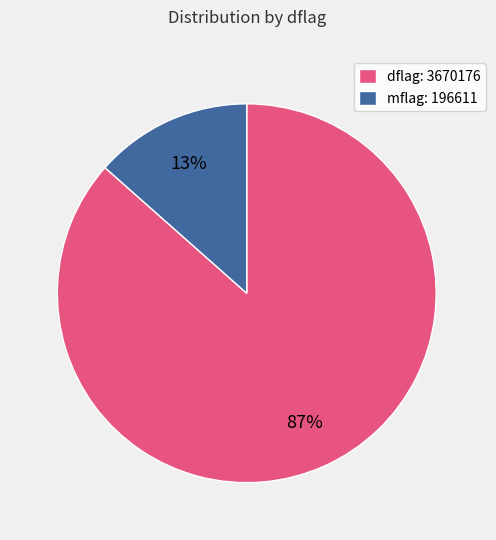

To the nearest percent, what percentage of the pie is mflag: 196611?

13%